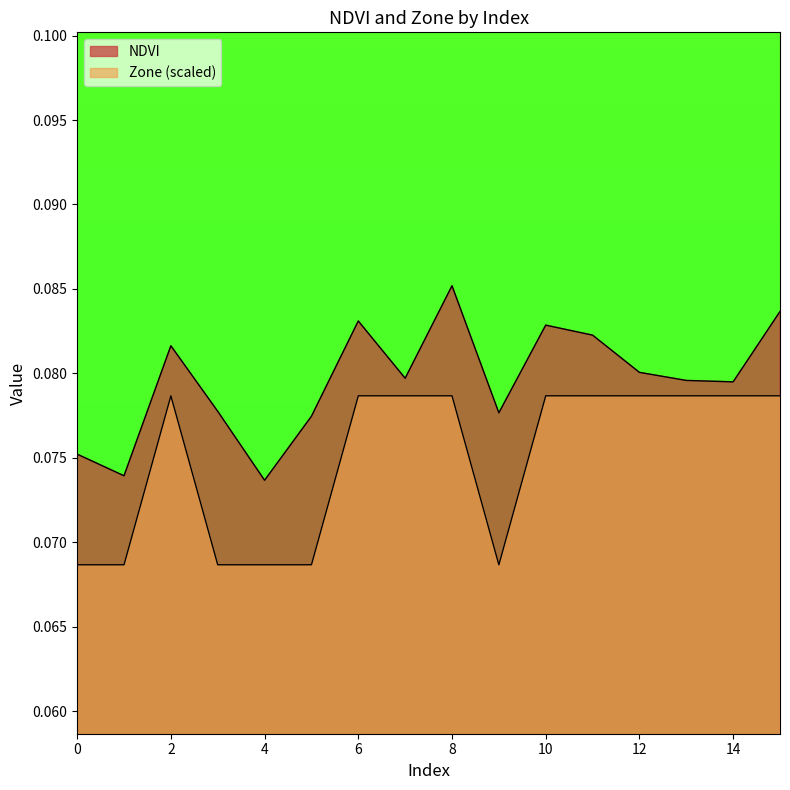

True or false: NDVI and Zone cross at least once.

False